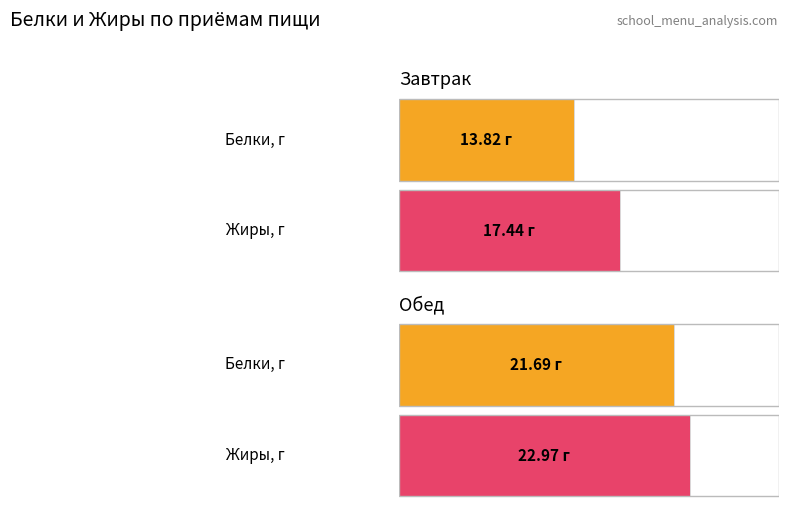

At how many categories does at least one series exceed 19?

1